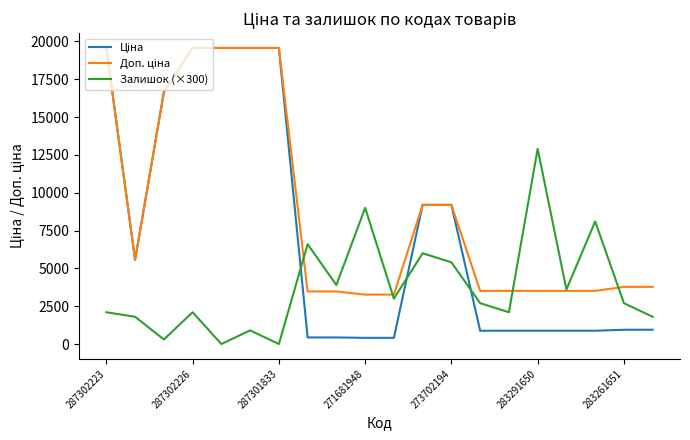

List the series in order of their overall mean, highest first.

Доп. ціна, Ціна, Залишок (×300)